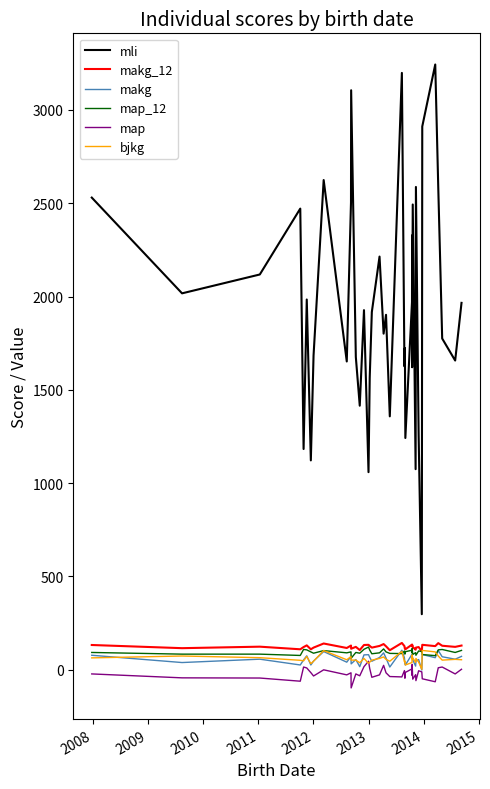

Is this an area chart (filled region under the line)?

No